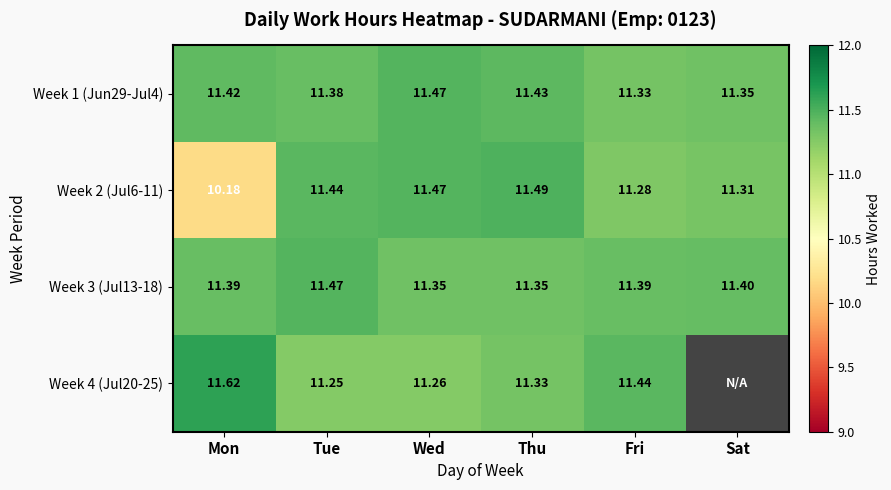

What is the difference between the maximum and minimum values in the Week 3 (Jul13-18) series?

0.1